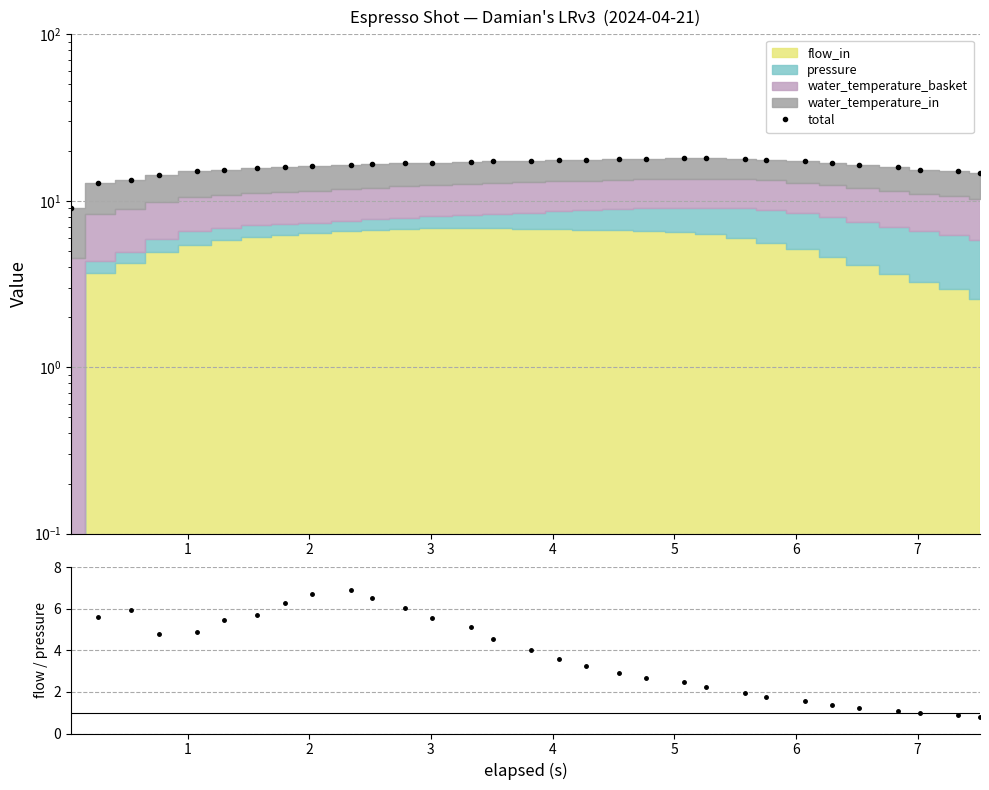

What is the difference between the maximum and minimum values in the total series?

9.0